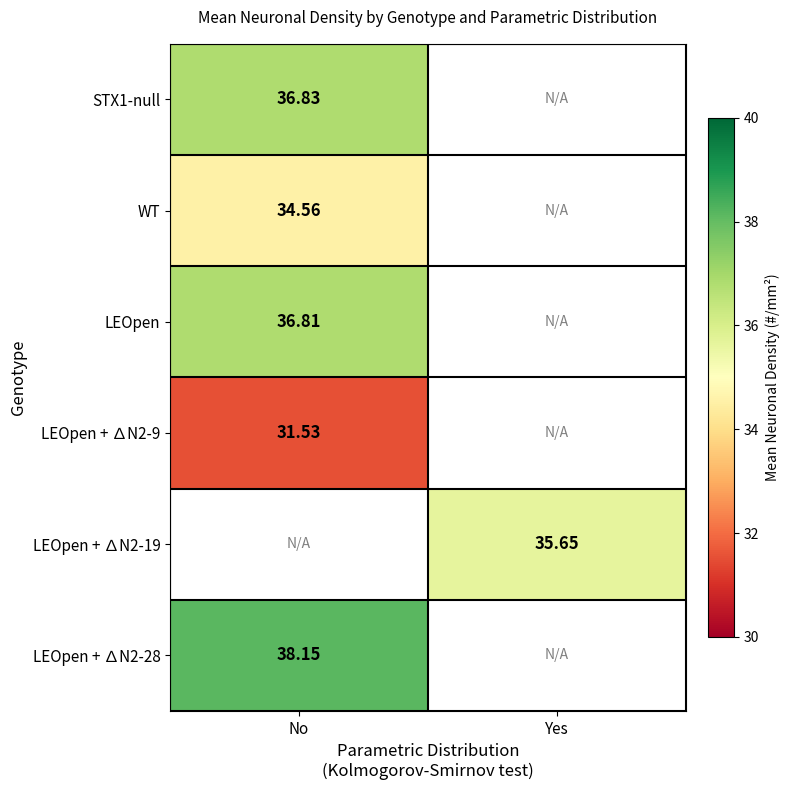

At which category does the chart reach its peak across all series?

No